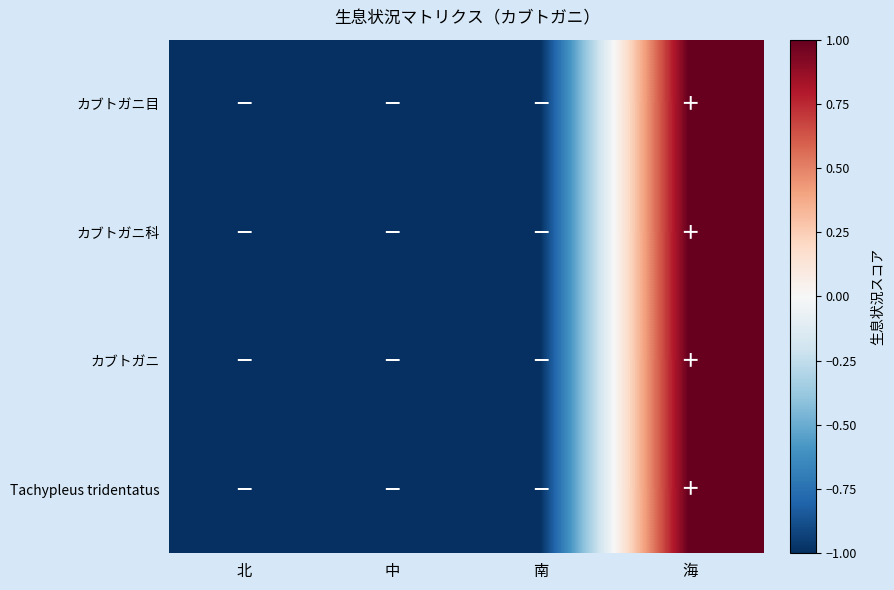

What is the total value across all series at 中?

-4